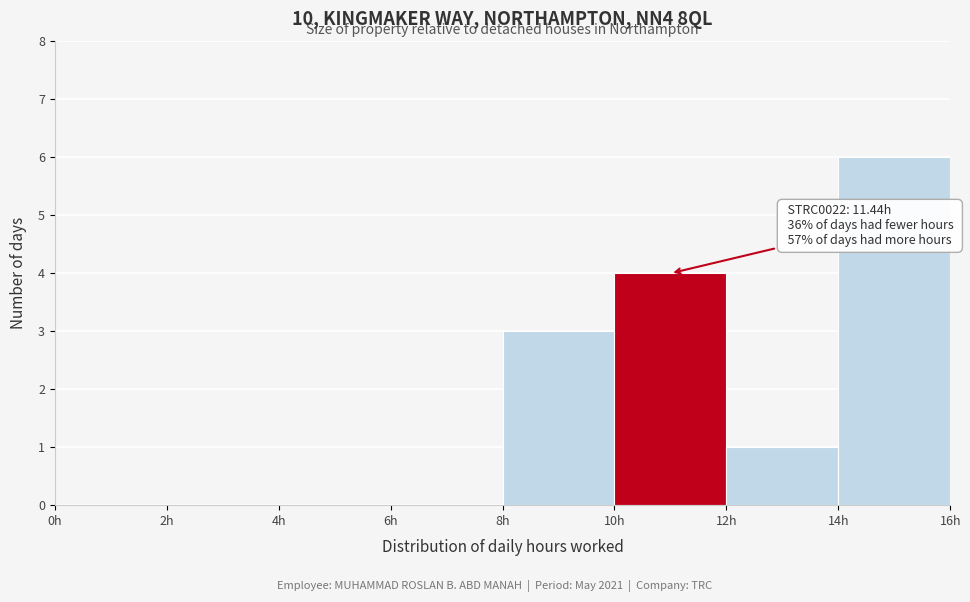

Over which range of the x-axis is the bar tallest?

14 to 16